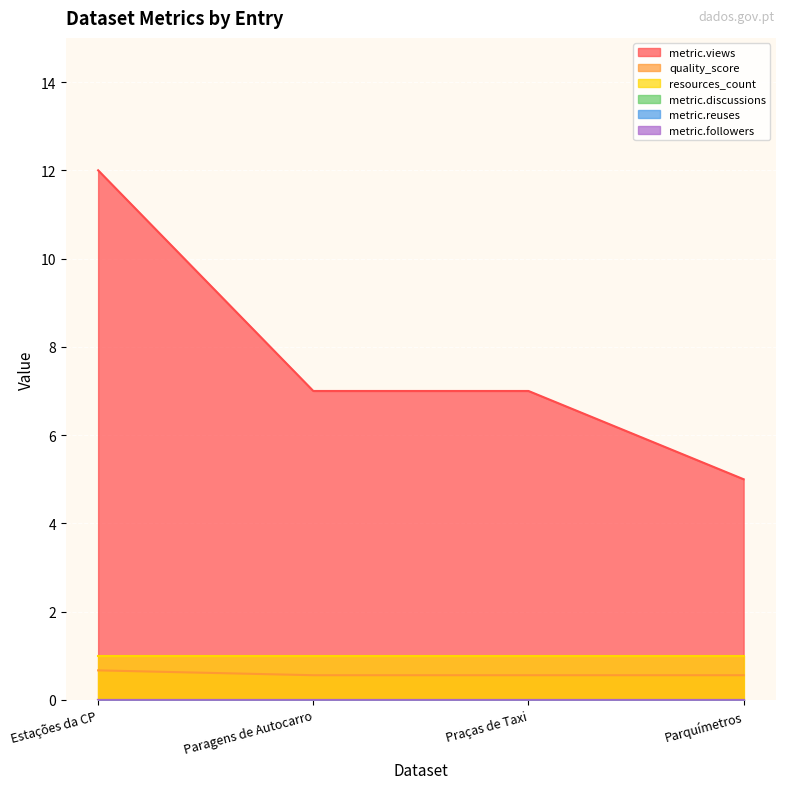

Reading right to left, what are all the values shown in this chart?

metric.views: Parquímetros=5.0	Praças de Taxi=7.0	Paragens de Autocarro=7.0	Estações da CP=12.0
quality_score: Parquímetros=0.6	Praças de Taxi=0.6	Paragens de Autocarro=0.6	Estações da CP=0.7
resources_count: Parquímetros=1.0	Praças de Taxi=1.0	Paragens de Autocarro=1.0	Estações da CP=1.0
metric.discussions: Parquímetros=0.0	Praças de Taxi=0.0	Paragens de Autocarro=0.0	Estações da CP=0.0
metric.reuses: Parquímetros=0.0	Praças de Taxi=0.0	Paragens de Autocarro=0.0	Estações da CP=0.0
metric.followers: Parquímetros=0.0	Praças de Taxi=0.0	Paragens de Autocarro=0.0	Estações da CP=0.0